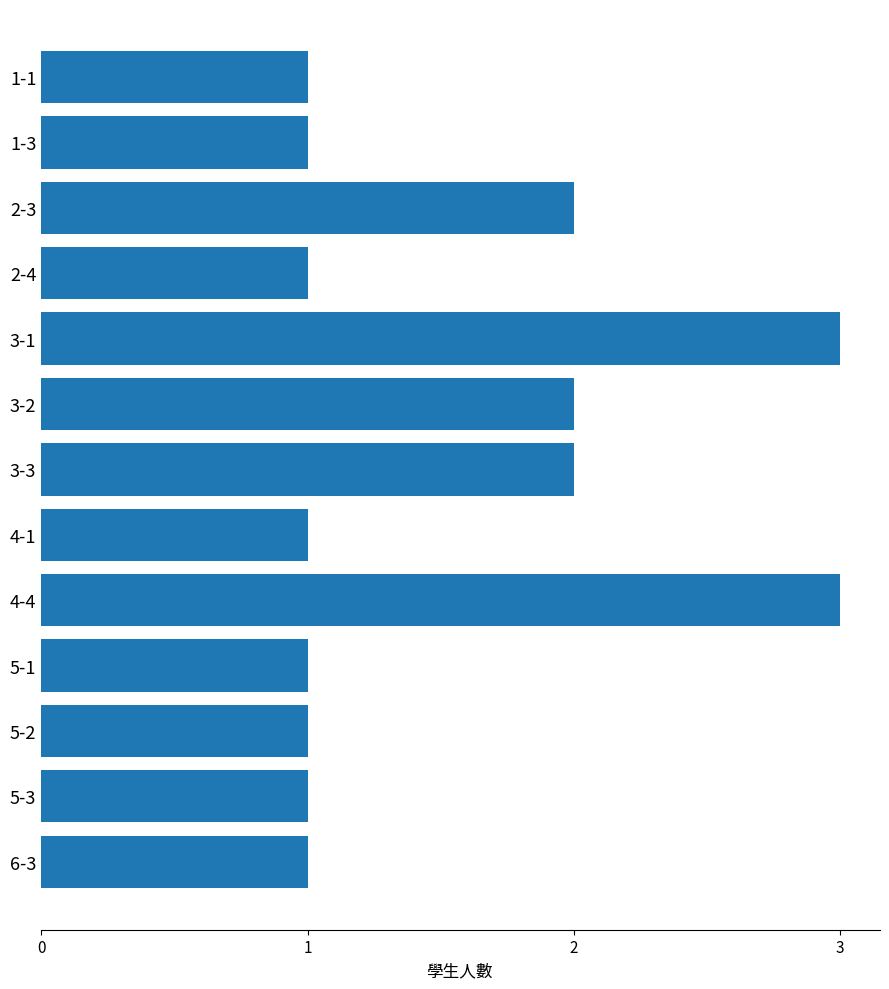

Reading bottom to top, what are all the values shown in this chart?

1	1	1	1	3	1	2	2	3	1	2	1	1